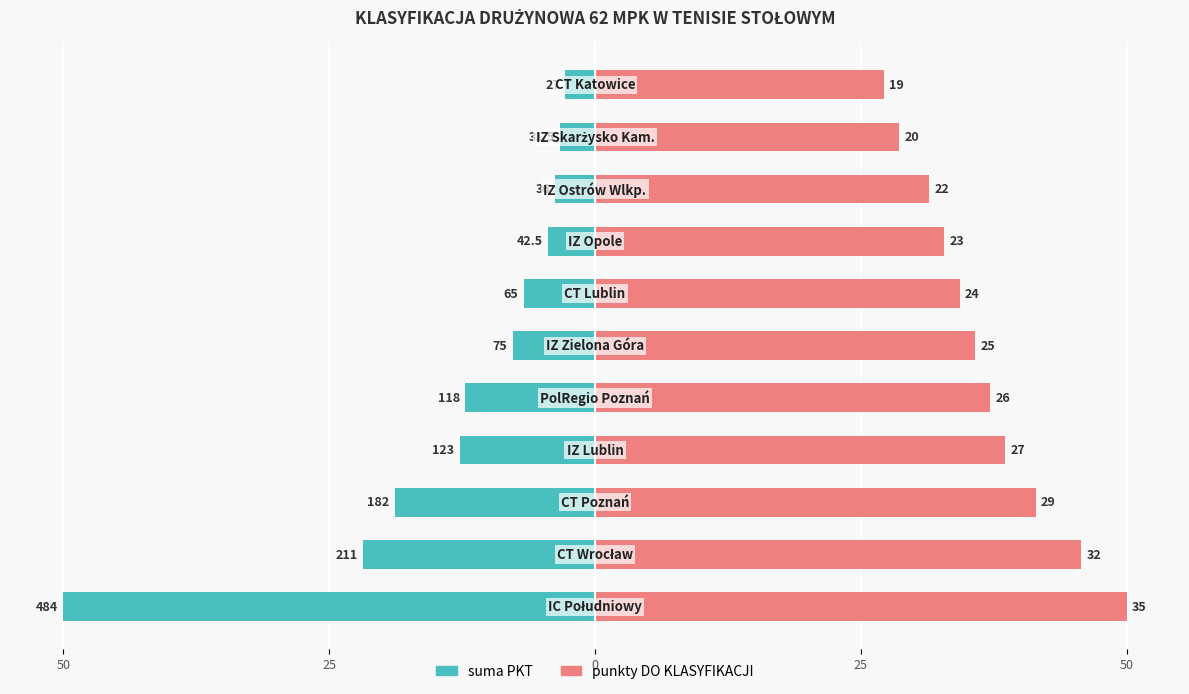

Which series changed the most between 9 and 10?

punkty DO KLASYFIKACJI